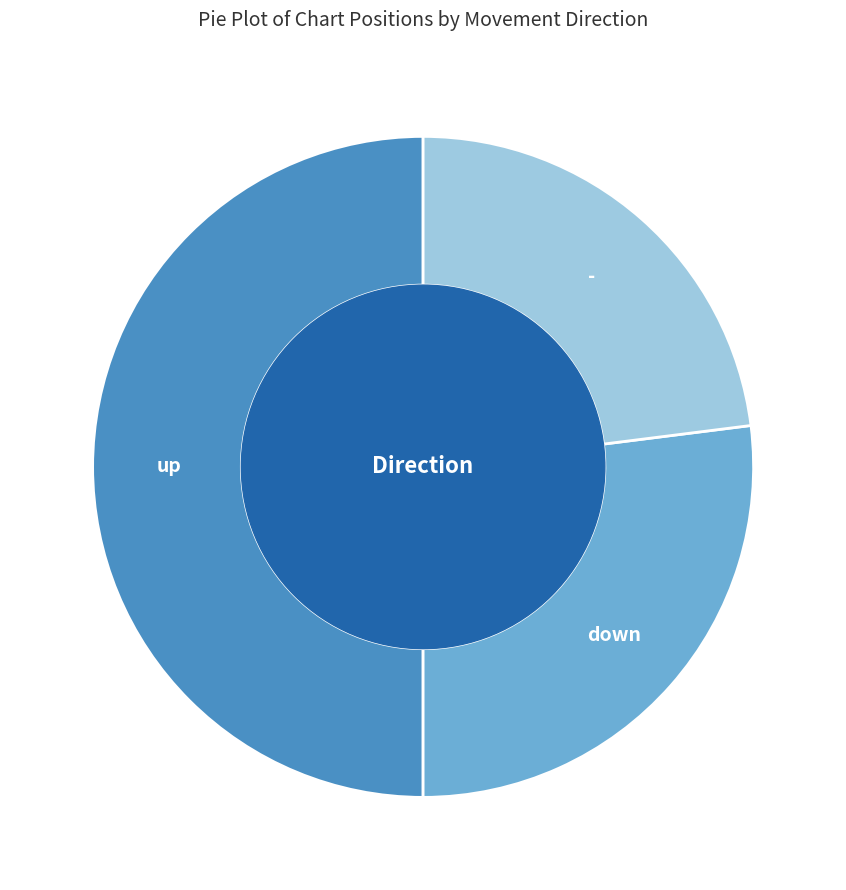

Which category has the smallest portion of the pie?

-